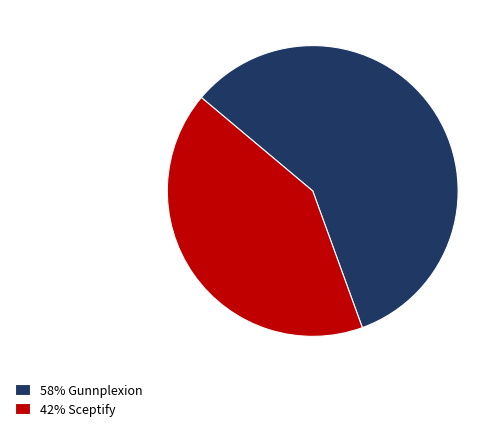

The 58% Gunnplexion slice represents 64% of the pie. True or false?

False